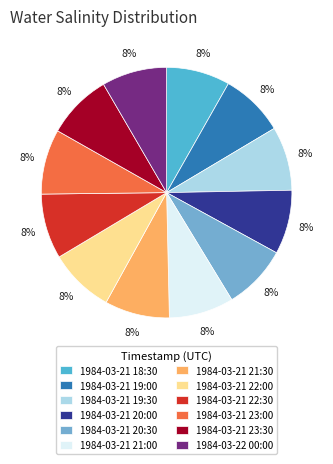

Combined, do 1984-03-21 20:00 and 1984-03-21 21:00 account for over 50%?

No